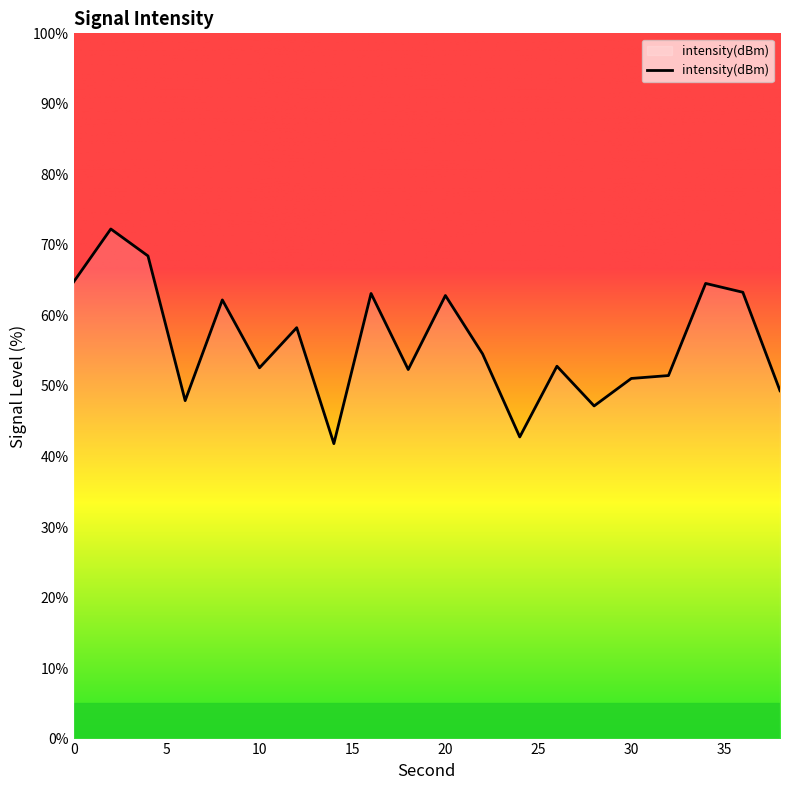

What is the difference between the maximum and minimum values?

30.4